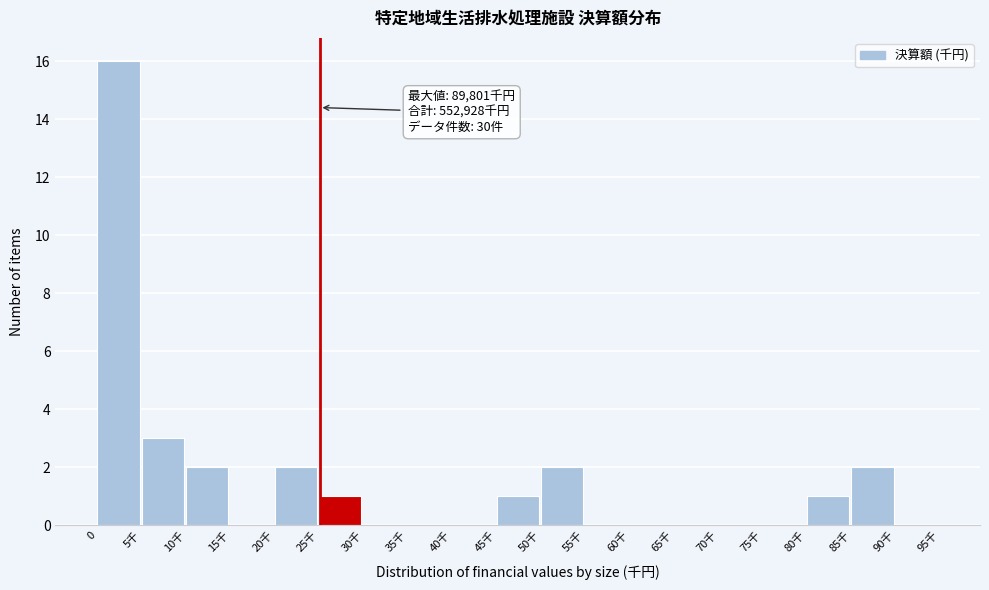

Reading left to right, list all the values displayed in this chart.

0=16	5千=3	10千=2	15千=0	20千=2	25千=1	30千=0	35千=0	40千=0	45千=1	50千=2	55千=0	60千=0	65千=0	70千=0	75千=0	80千=1	85千=2	90千=0